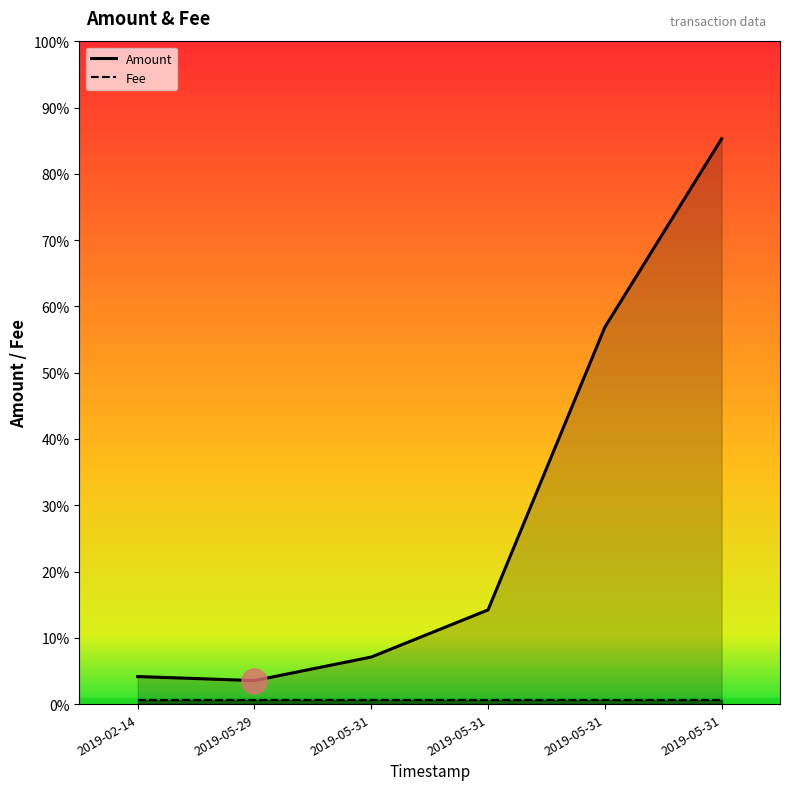

True or false: there are more than 1 points higher than both neighbors.

False